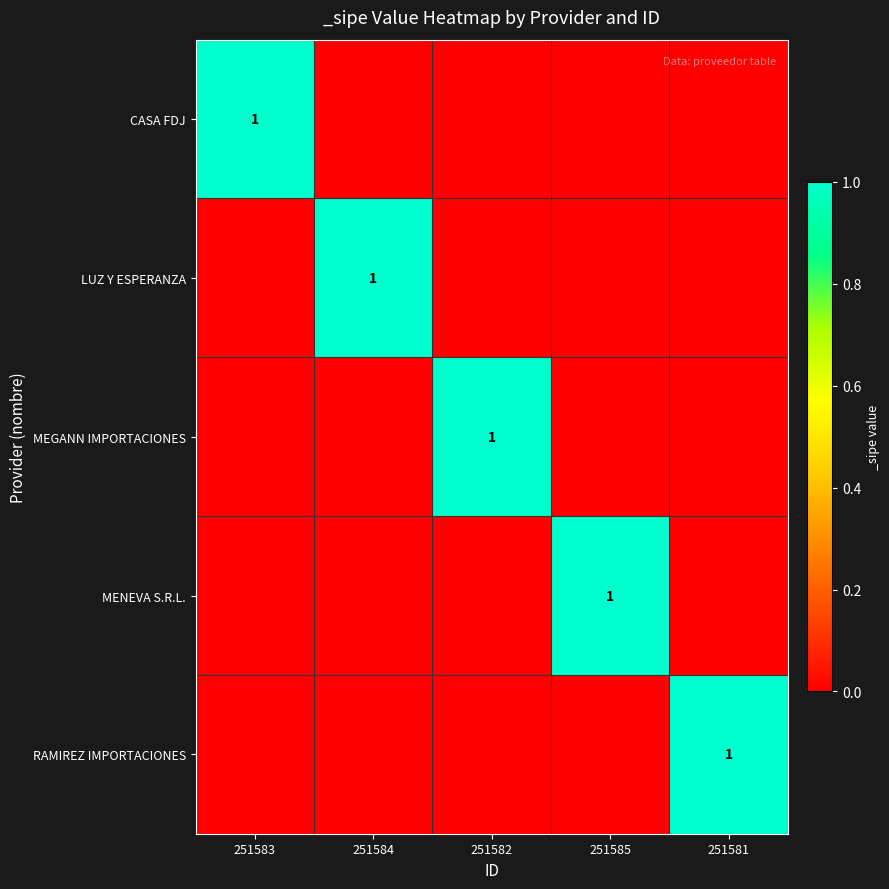

The value of MEGANN IMPORTACIONES at 251582 is 1. True or false?

True